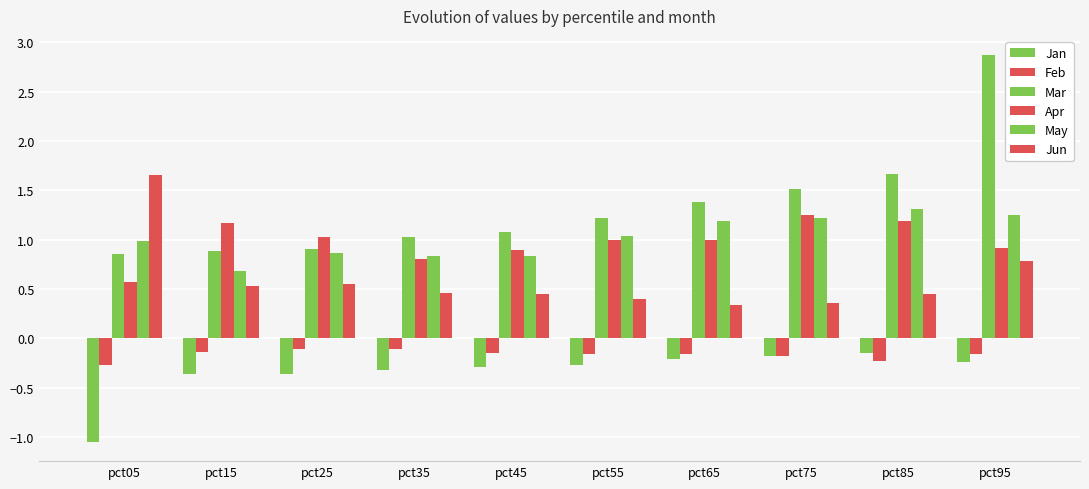

Is it true that Apr equals 0.3 at pct75?

False